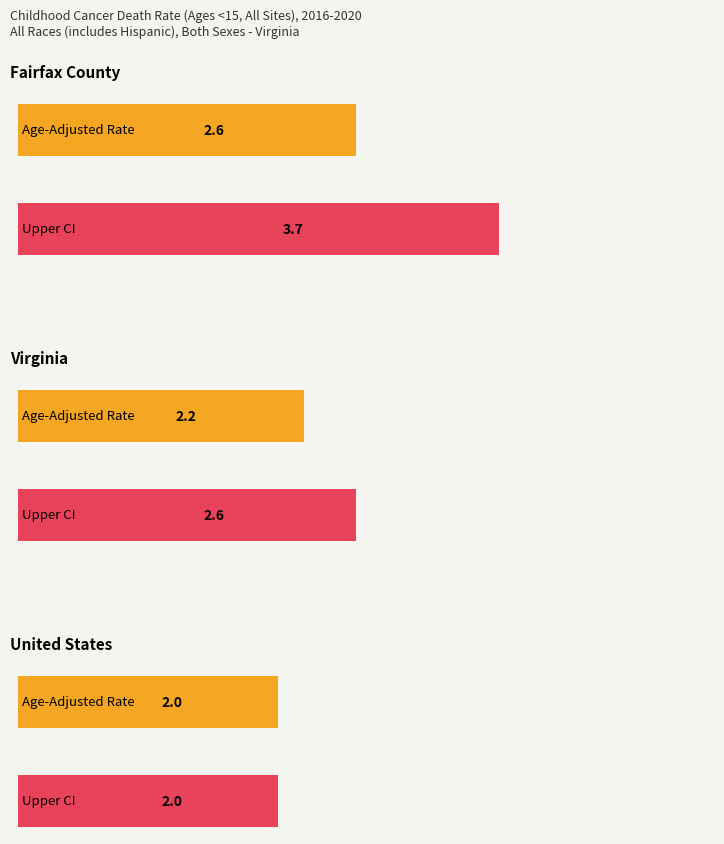

Which label corresponds to the largest value in the chart?

Fairfax County